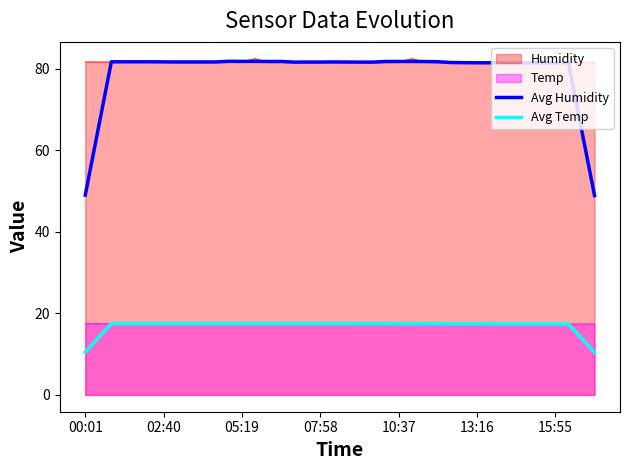

Which series has the largest range (max minus min)?

Avg Humidity